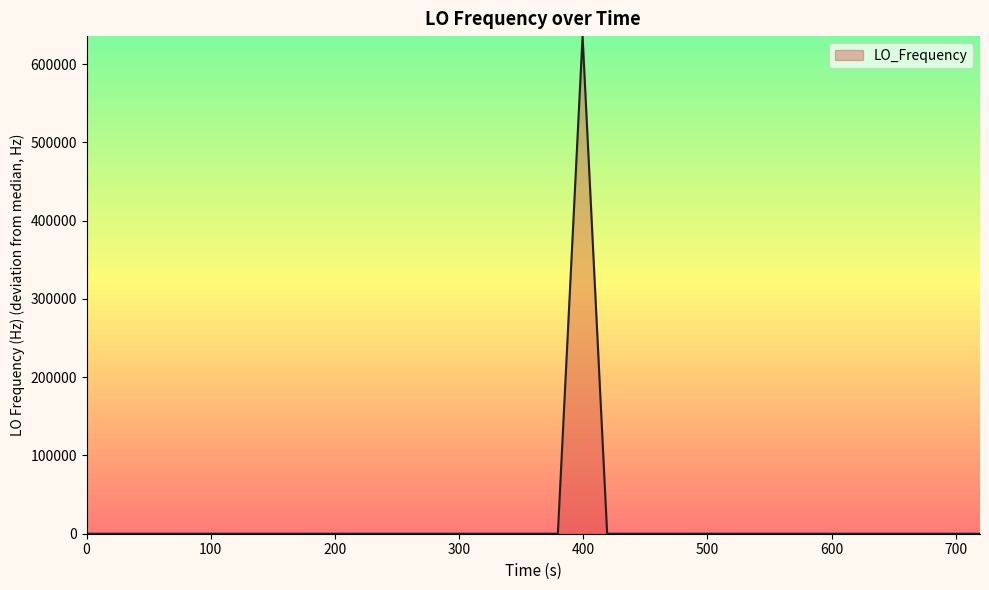

Count the number of categories in the chart.

40